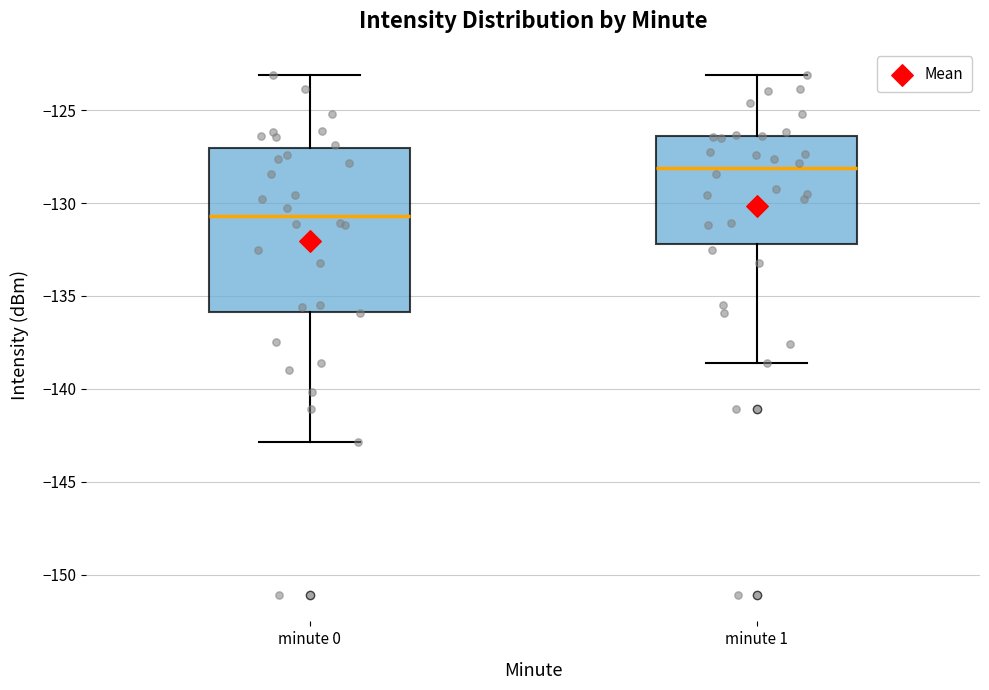

Reading left to right, read every box against the y-axis: the position of its median line, the range the box covers, and the ends of its whiskers. The values are not printed on the chart, so give them approximately, as read against the axis.

minute 0: median -130.5, box -136.0 to -127.0, whiskers -143.0 to -123.0
minute 1: median -128.0, box -132.0 to -126.5, whiskers -138.5 to -123.0